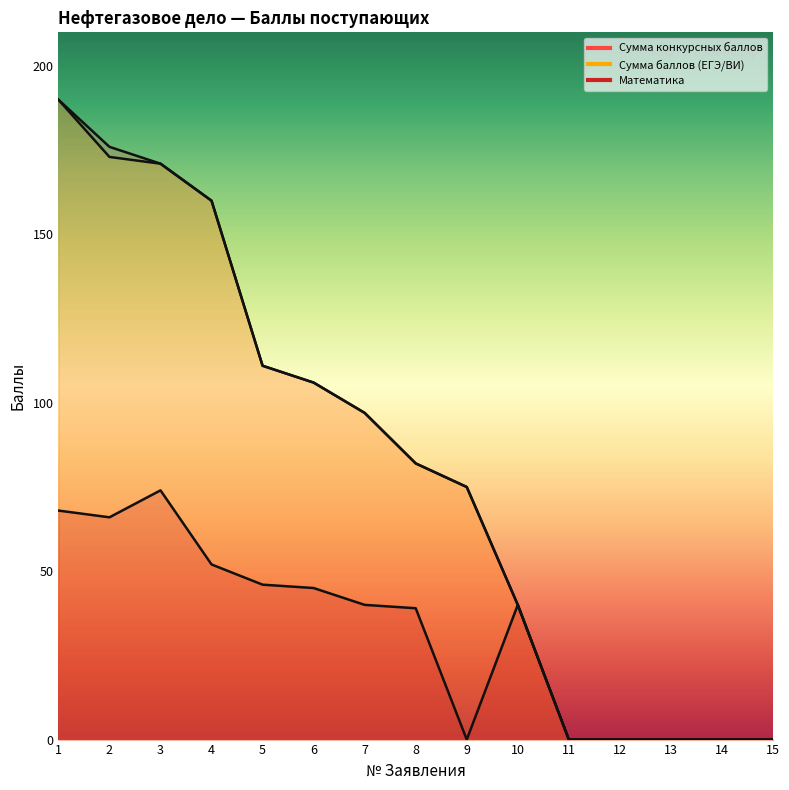

What value does the Математика series have at 8, to the nearest 10?

40